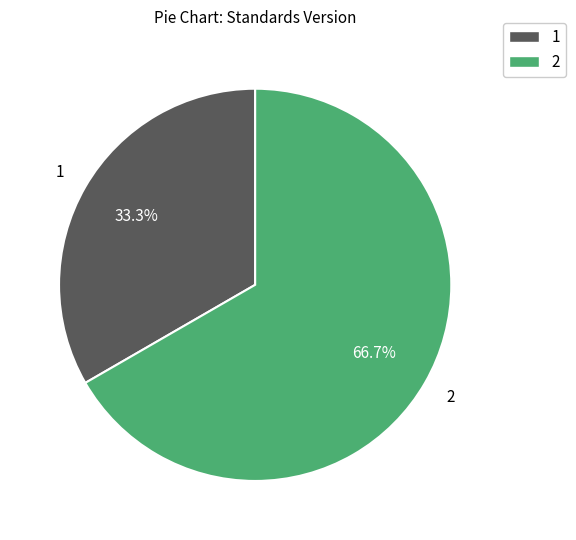

Rank the categories by value from lowest to highest.

1, 2